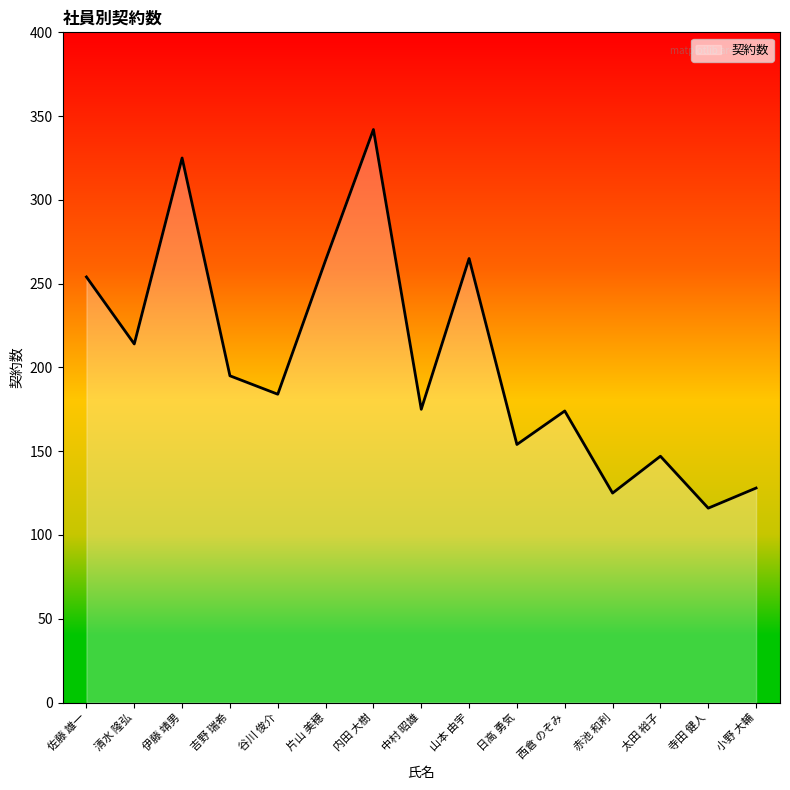

Does the chart have visible grid lines?

No